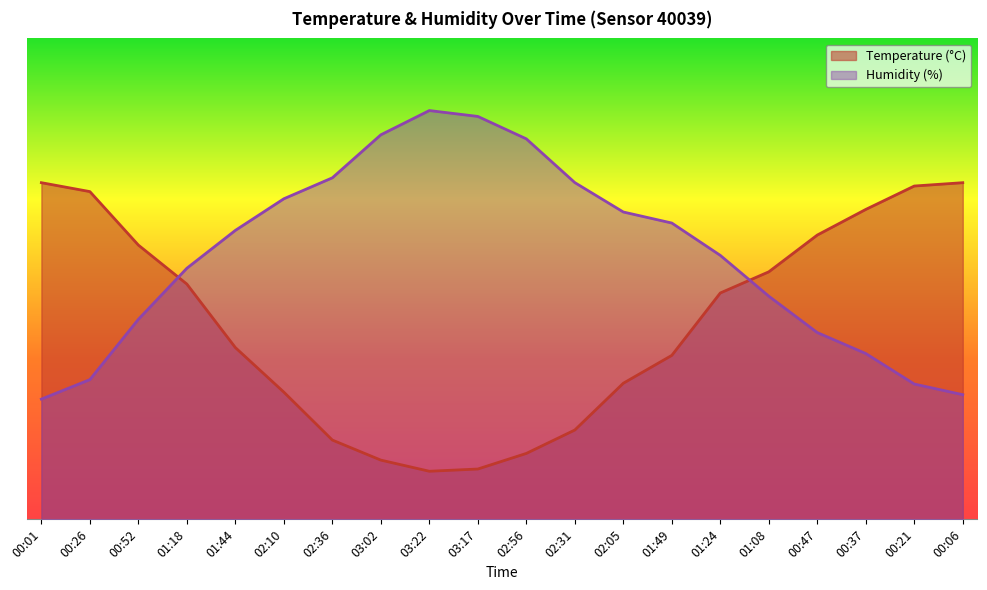

Which series has the widest spread of values?

Temperature (°C)